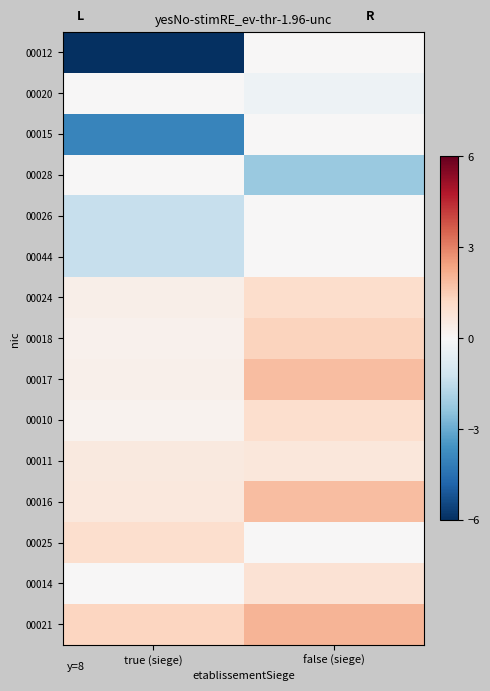

How many data points does each series have?

2